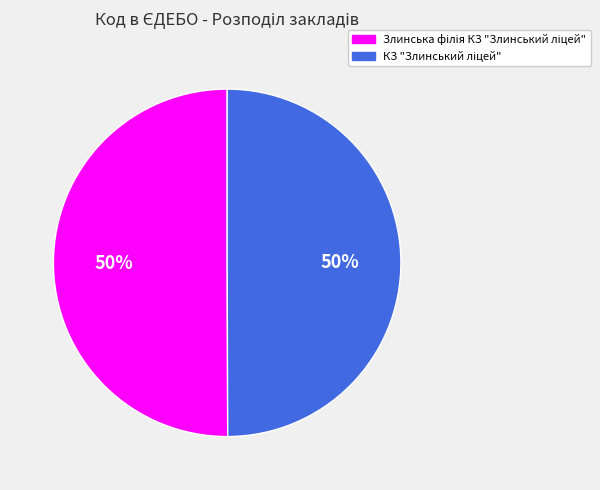

To the nearest percent, what is the average slice percentage?

50%